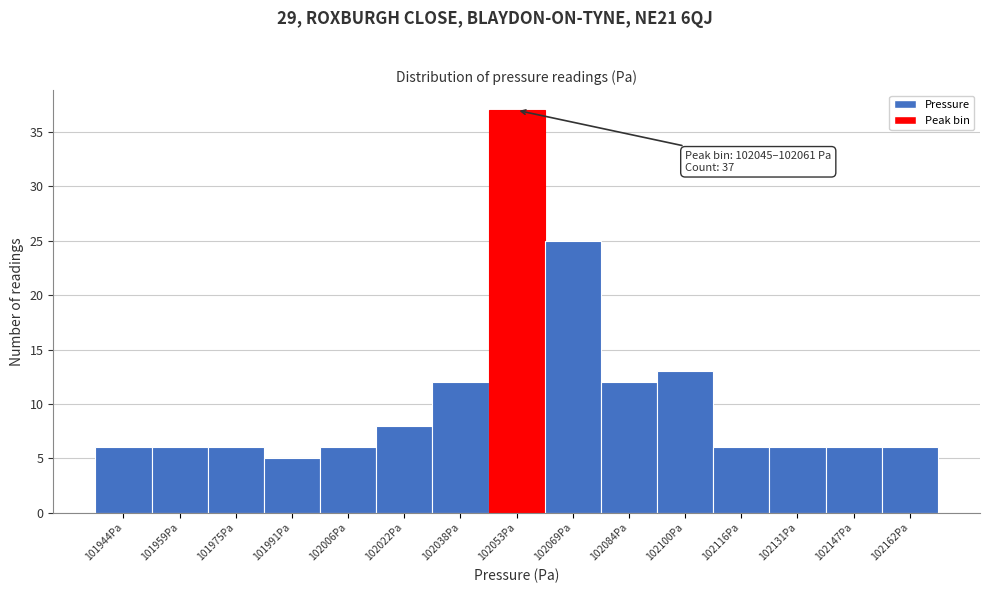

Over which range of the x-axis is the bar tallest?

102046 to 102060